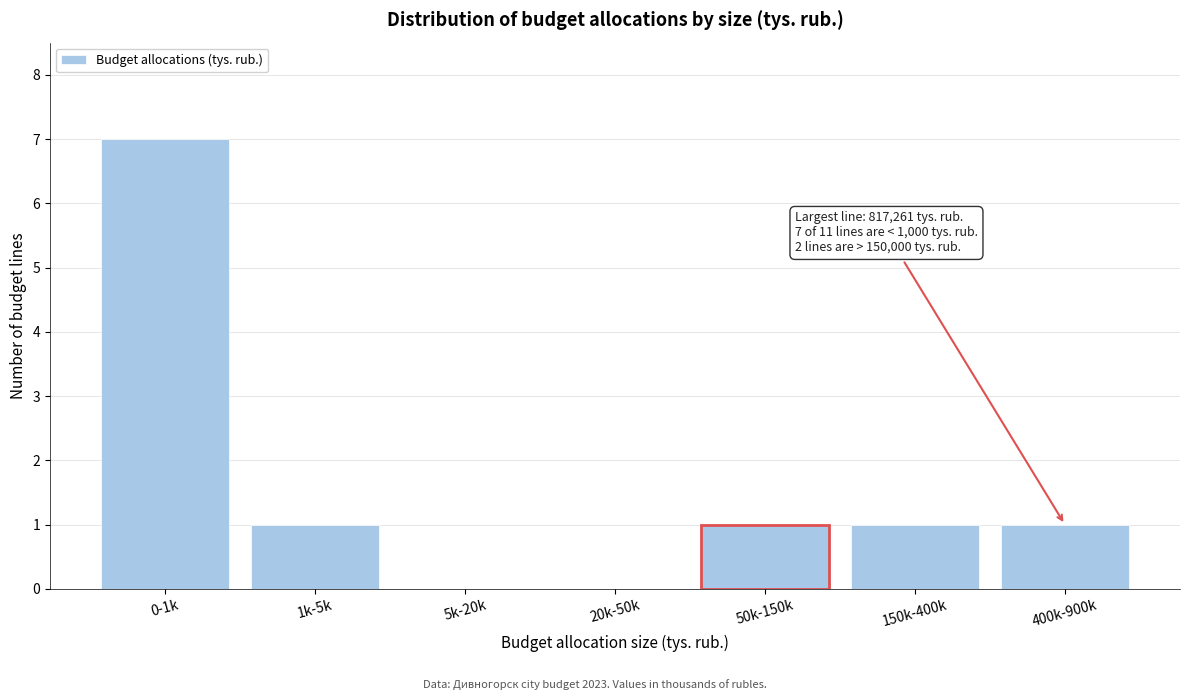

Reading left to right, transcribe all the data shown in this chart.

0-1k=7	1k-5k=1	5k-20k=0	20k-50k=0	50k-150k=1	150k-400k=1	400k-900k=1